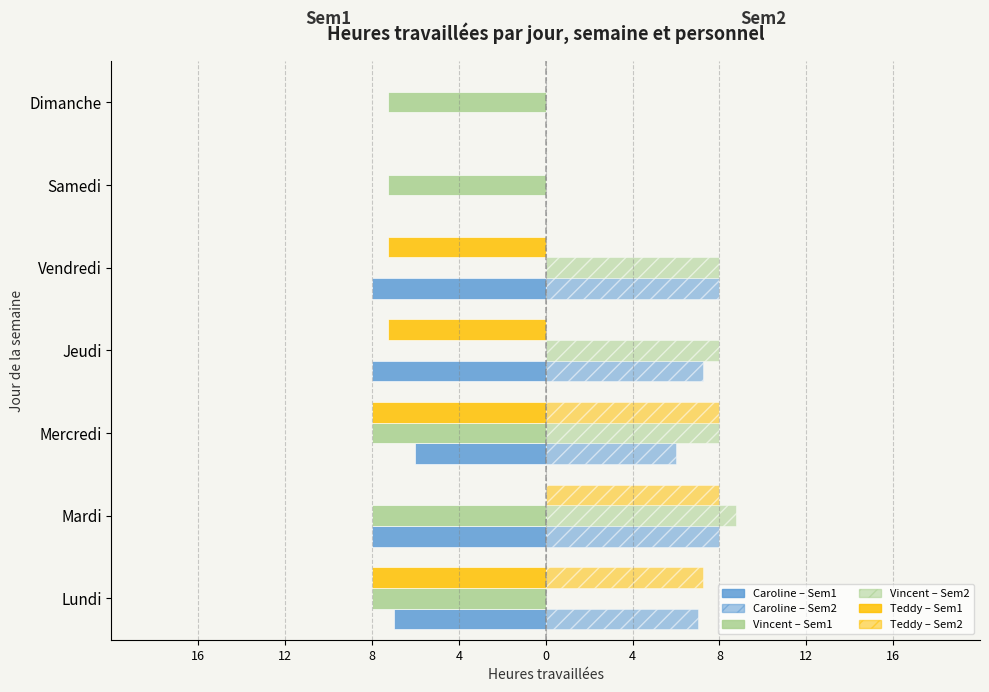

Are the bars grouped side by side (vs. stacked)?

Yes